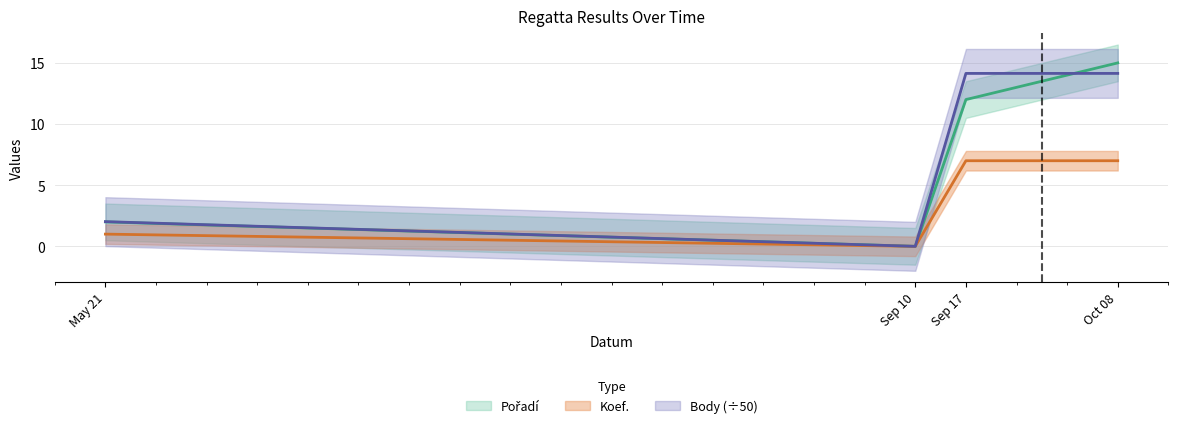

At which label does Body reach its minimum?

Sep 10